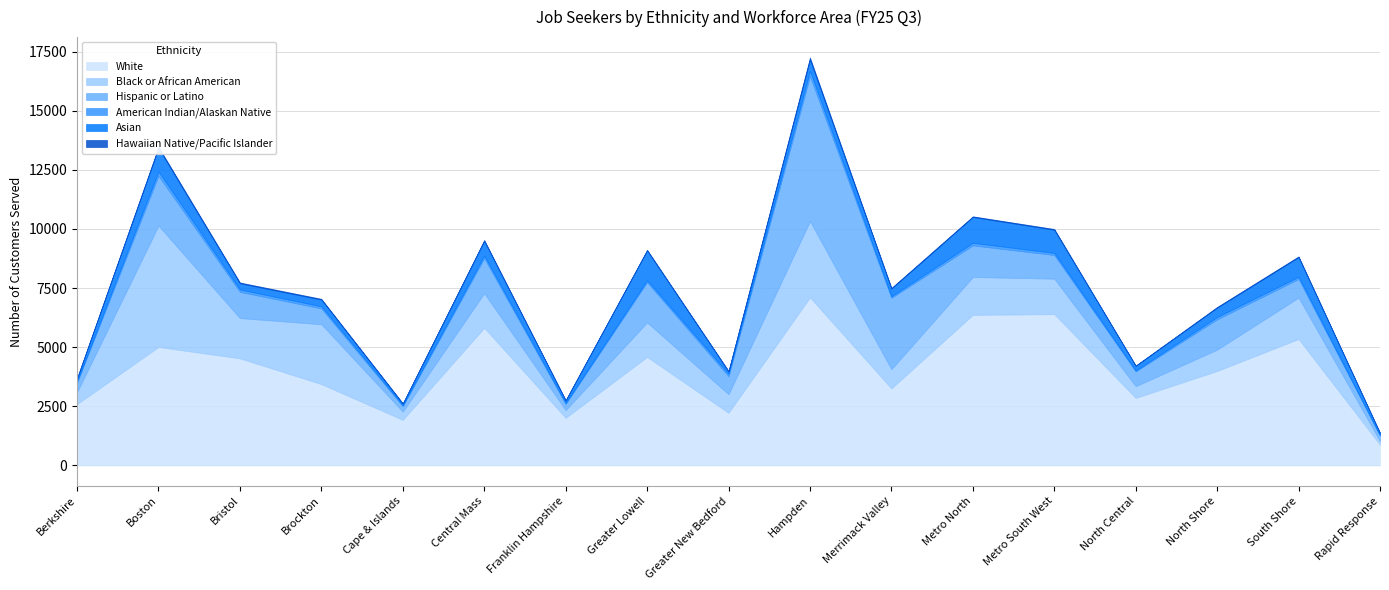

What is the value of the American Indian/Alaskan Native point at the 14th from the left?

37